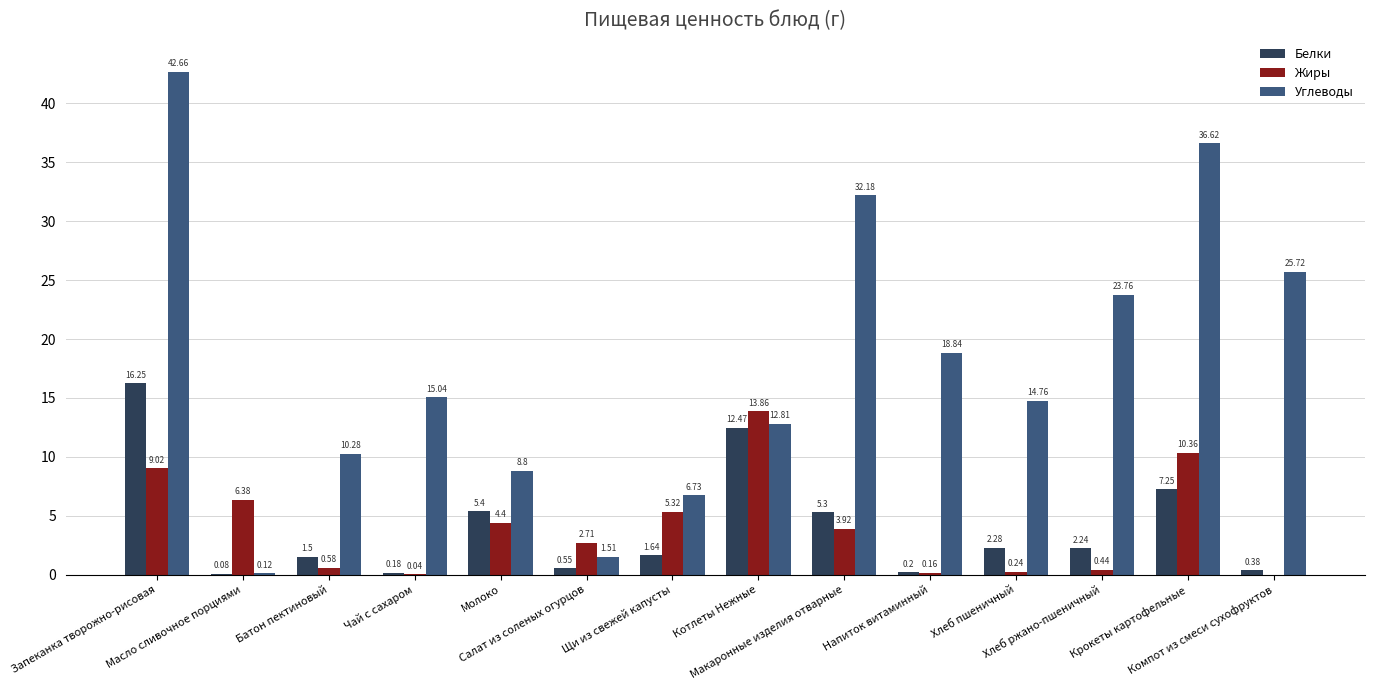

Which series has the largest total across all categories?

Углеводы